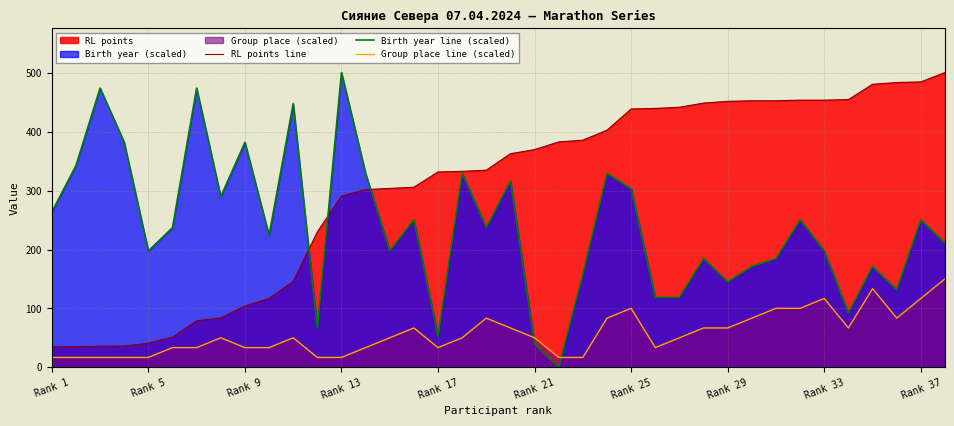

Rank the series by their average value, from lowest to highest.

Group place line (scaled), Birth year line (scaled), RL points line